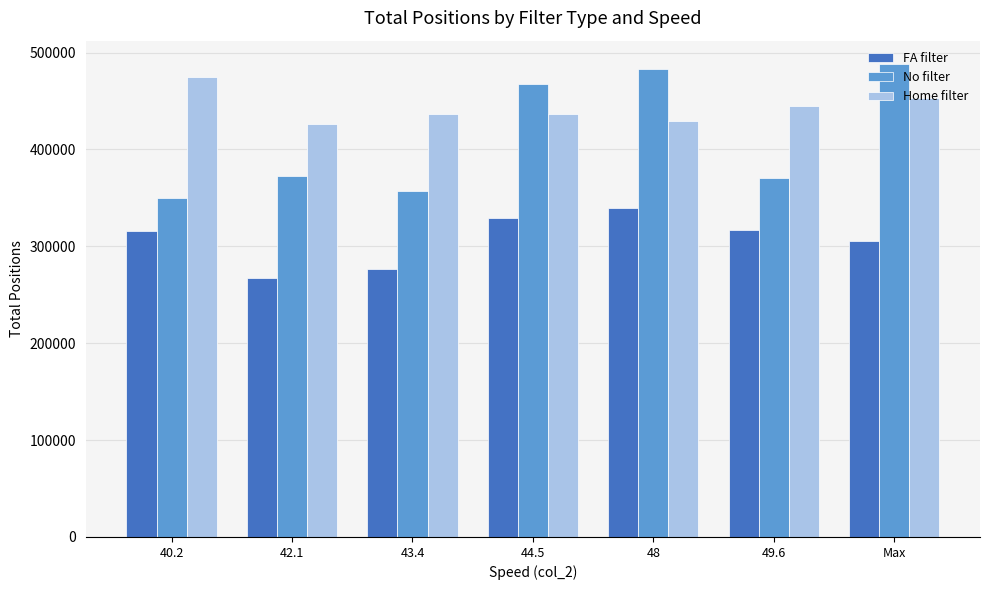

At which category does the chart reach its minimum across all series?

42.1